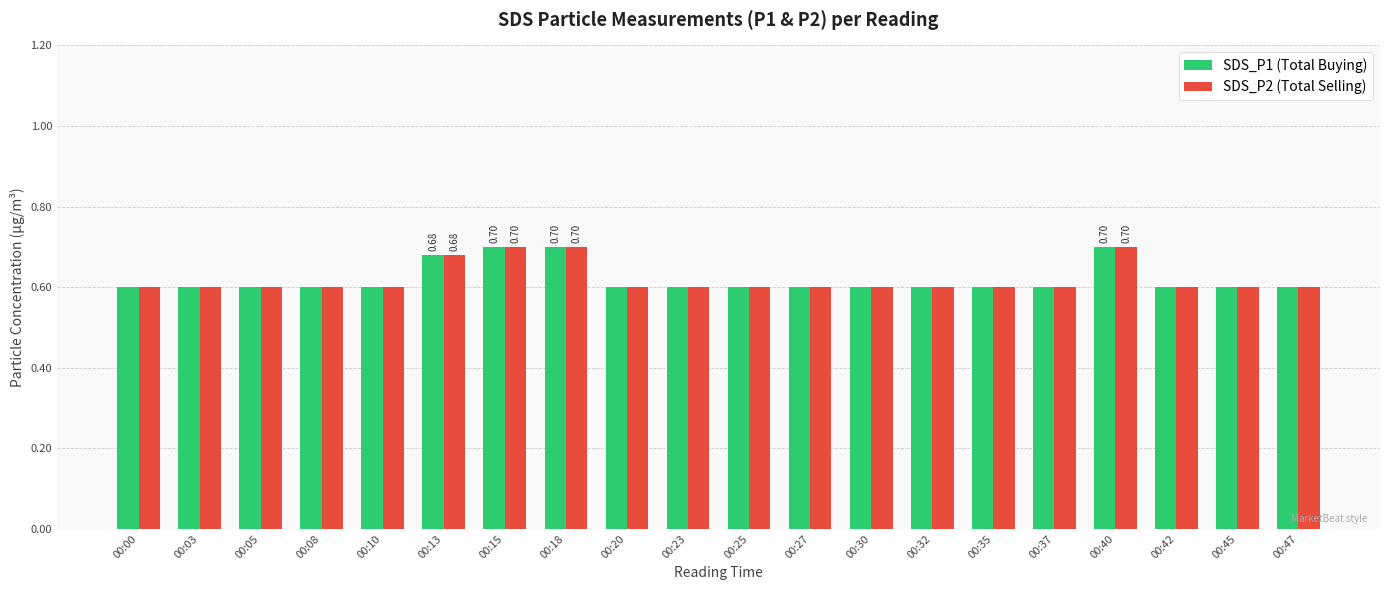

What is the total value across all series at 00:03?

1.2